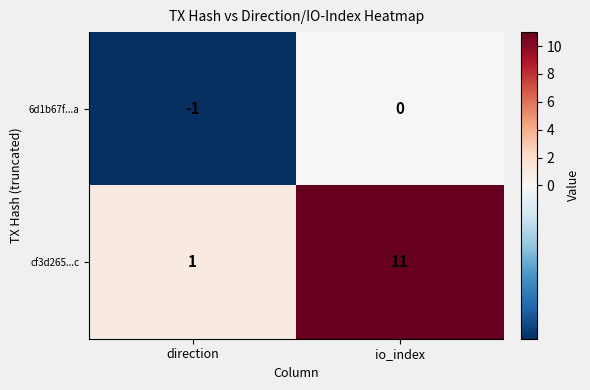

Is it true that 6d1b67f...a equals -1 at direction?

True